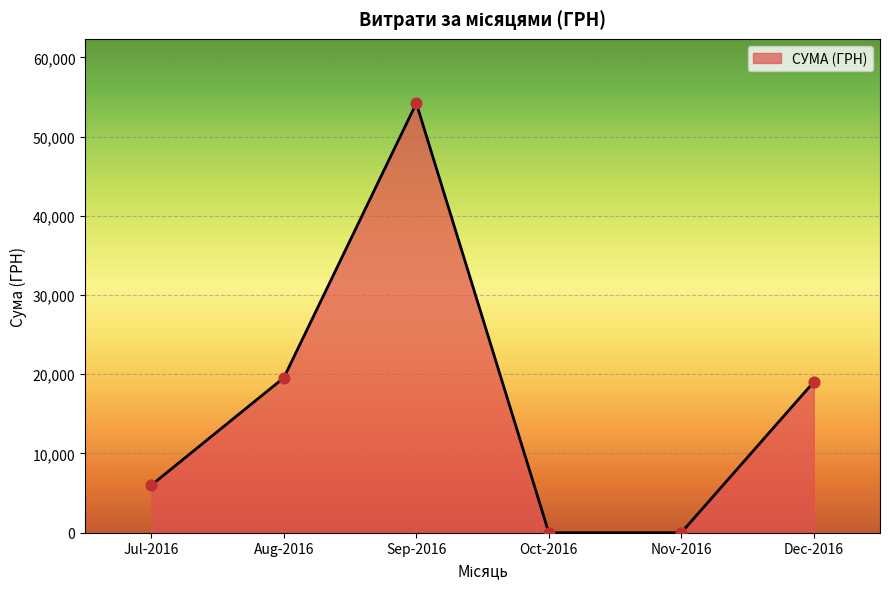

Approximately how many times larger is the value at Aug-2016 compared to Sep-2016?

0.4